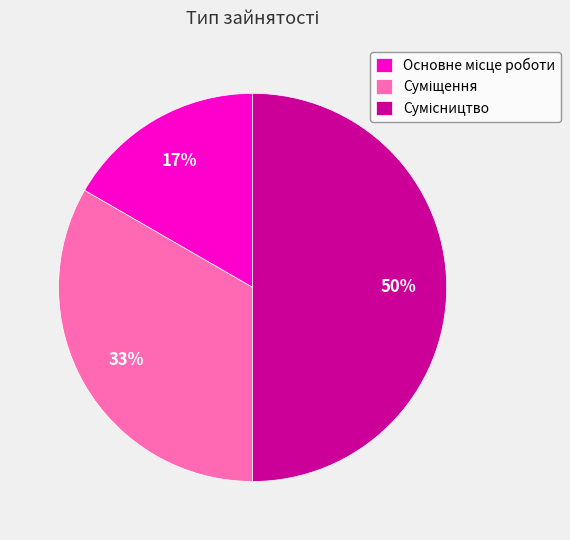

To the nearest percent, what is the difference between the largest and smallest slice percentages?

33%